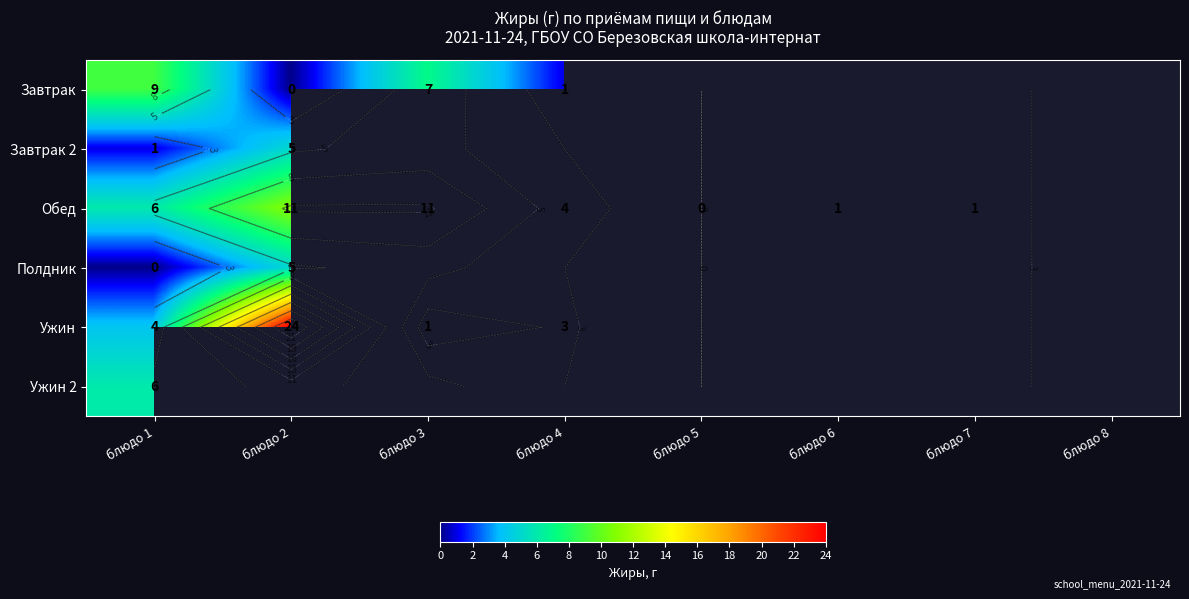

At which label does Завтрак 2 reach its peak?

блюдо 2